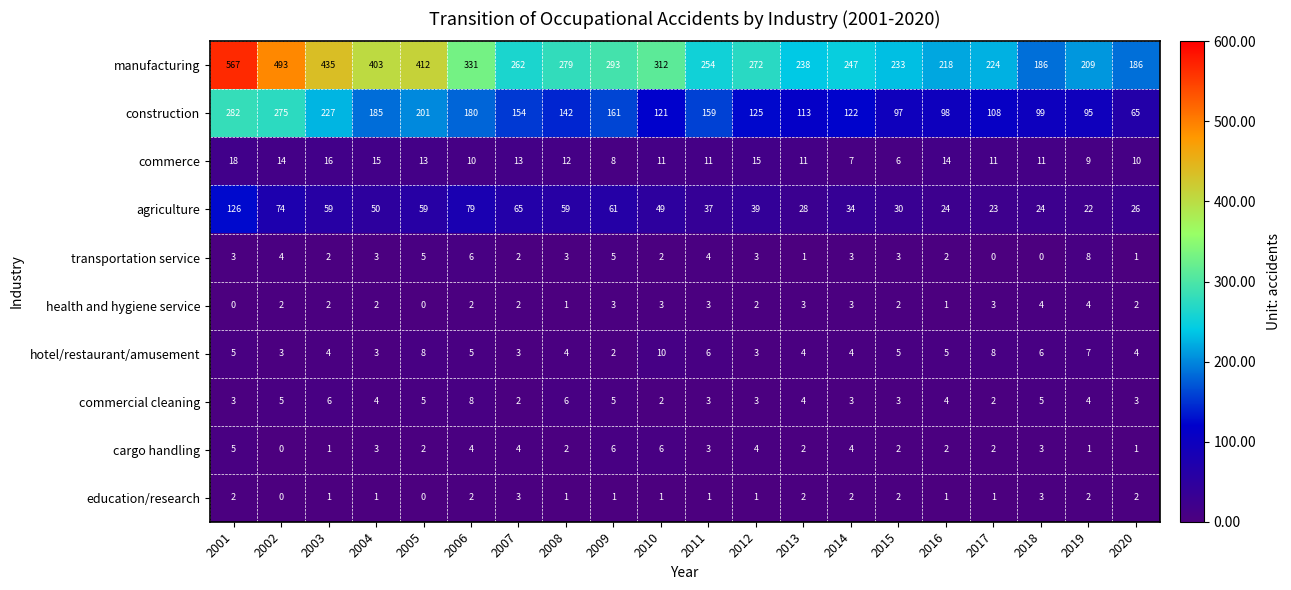

What is the difference between the maximum and second lowest values in the cargo handling series?

5